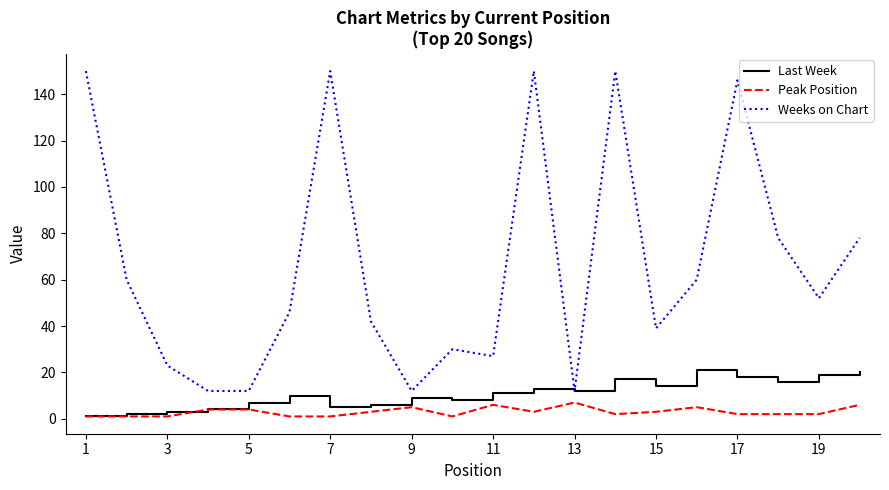

True or false: Weeks on Chart has more than 1 interior local peaks.

True